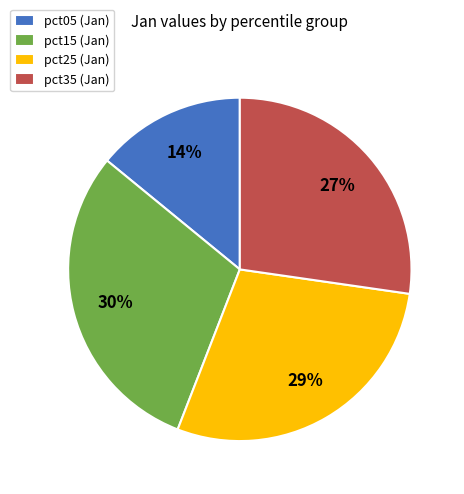

Is there a majority slice in this chart?

No